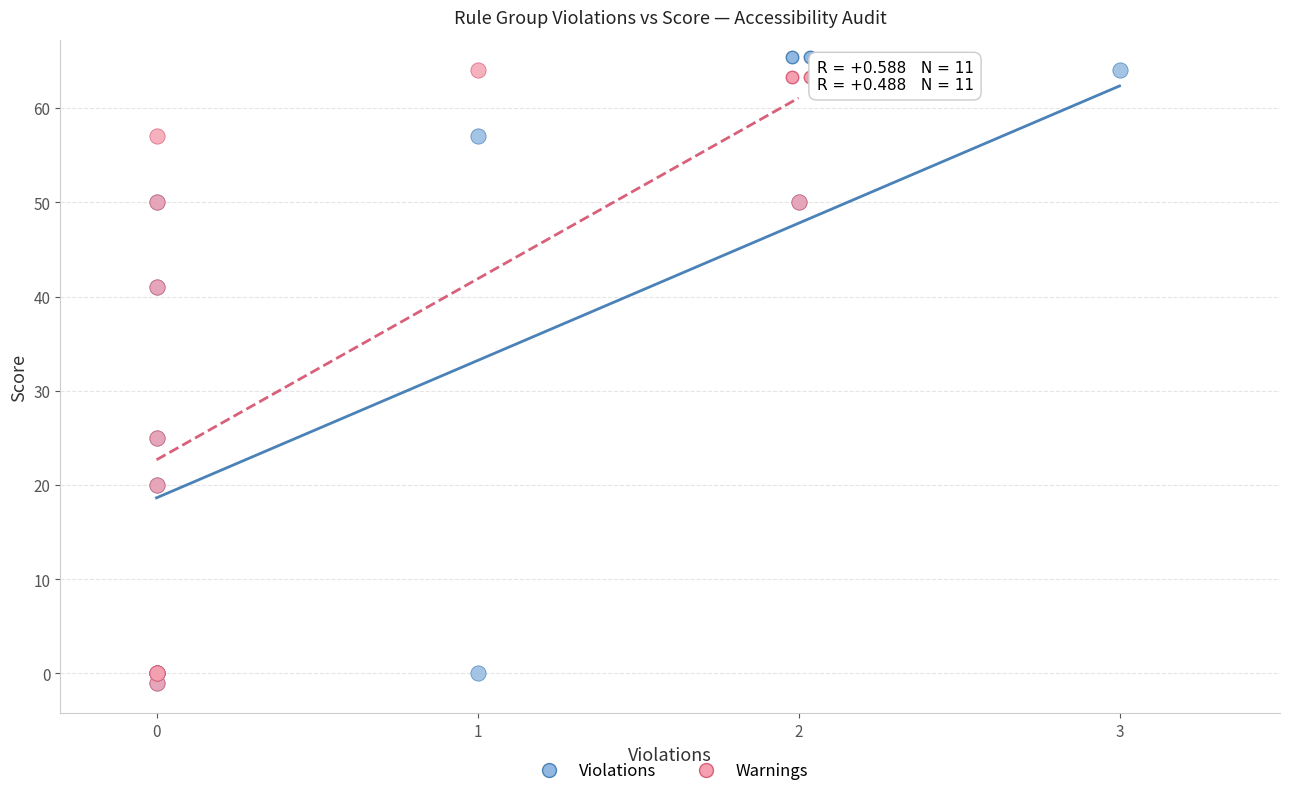

What are all the series names shown in the legend?

Violations, Warnings